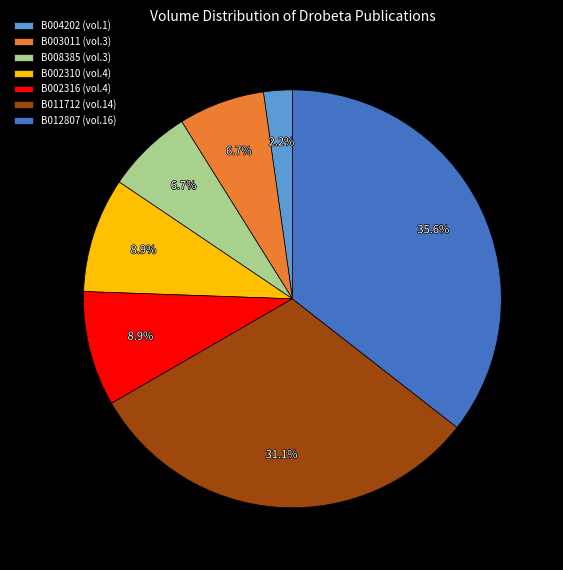

Does B011712 (vol.14) account for over 50% of the chart?

No